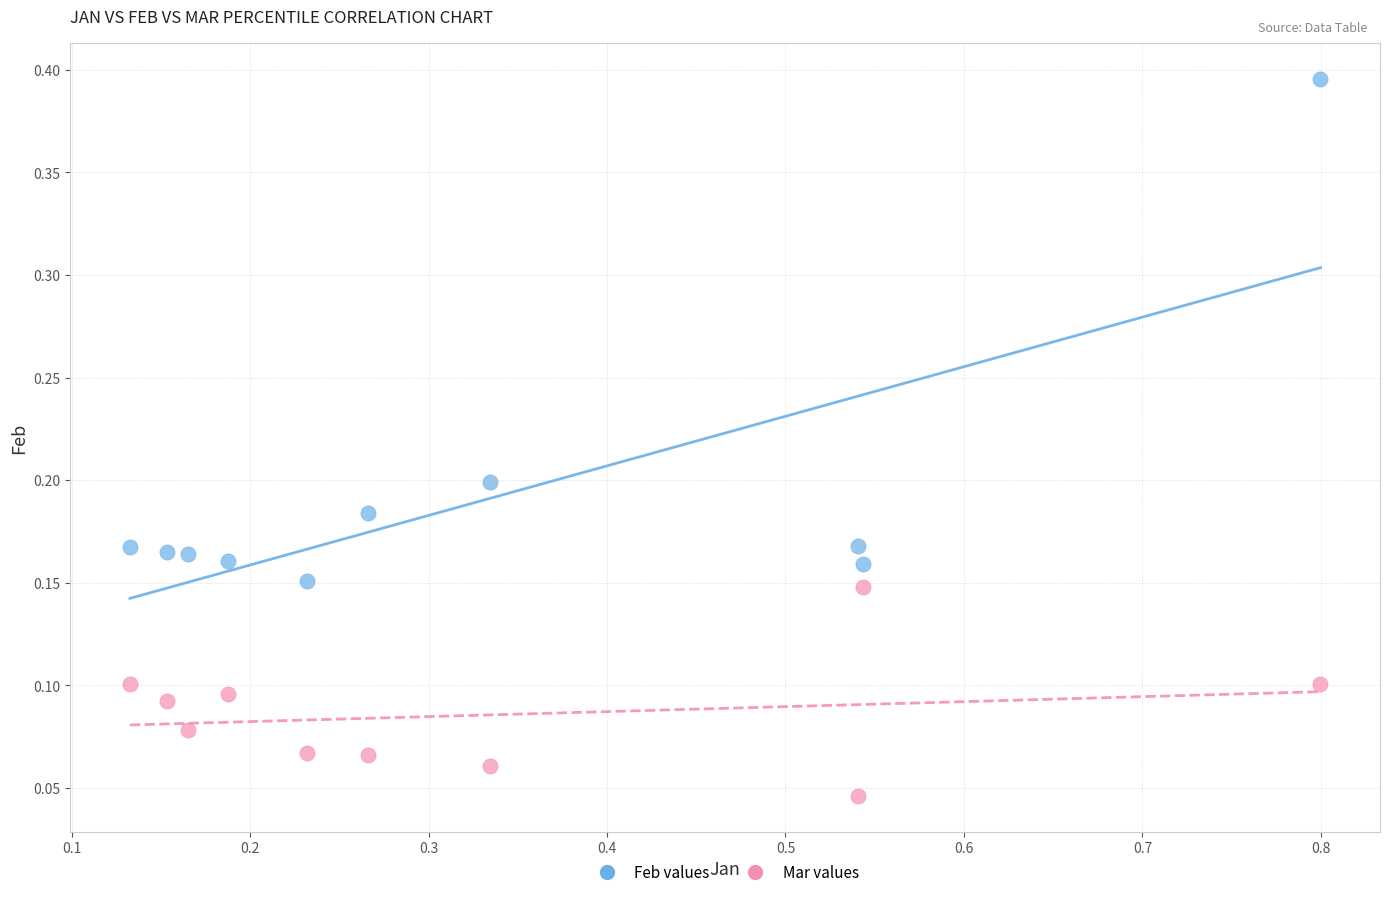

Which series reaches the minimum Y coordinate?

Mar values